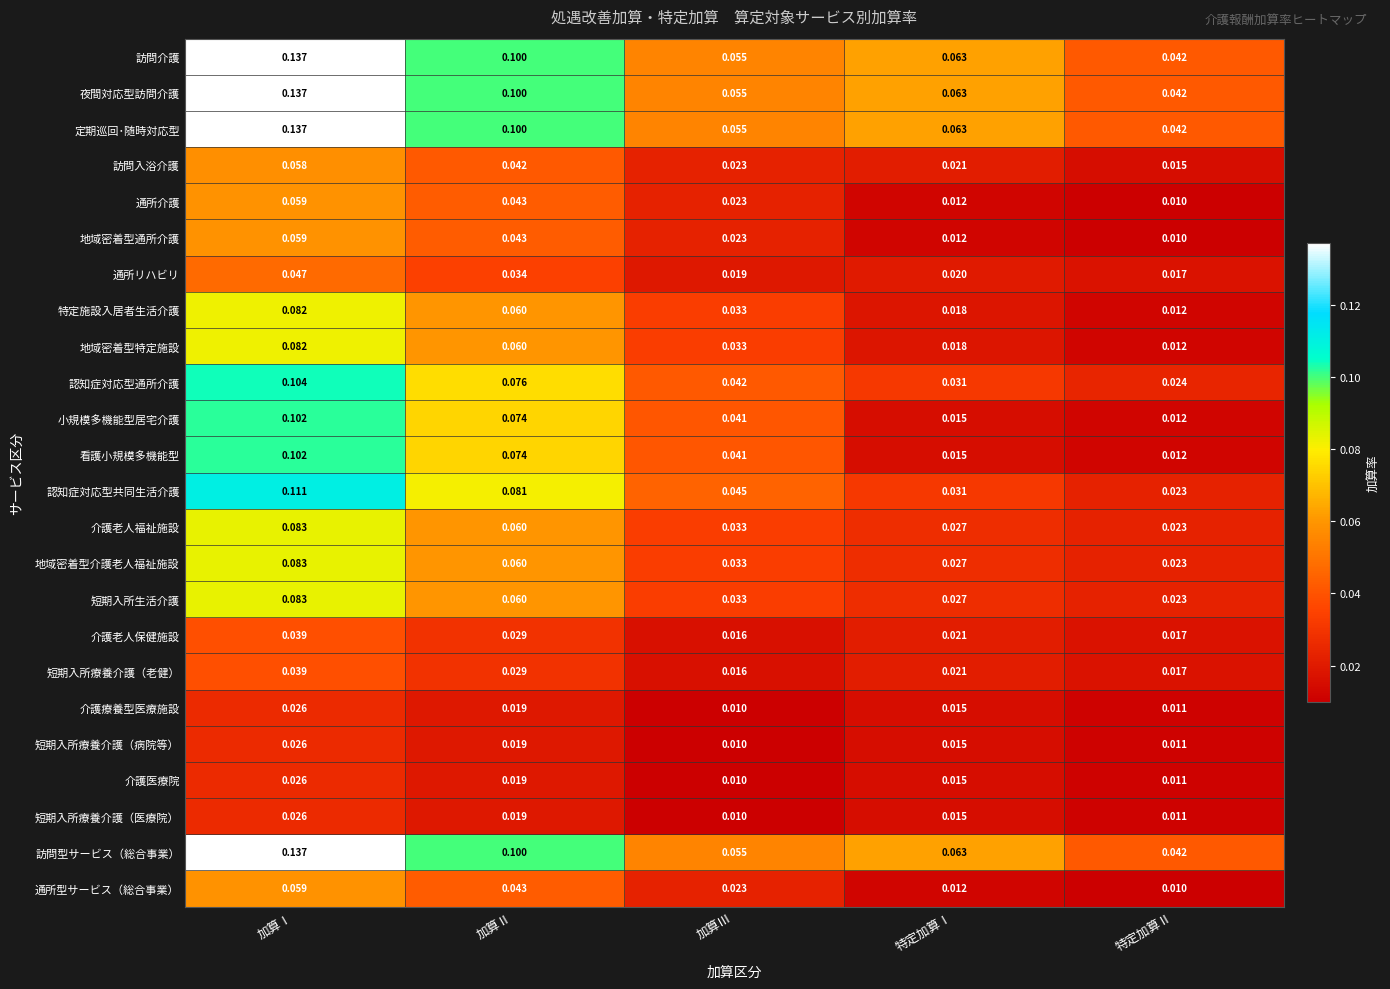

Which category has the lowest value in the 短期入所療養介護（老健） series?

加算Ⅲ